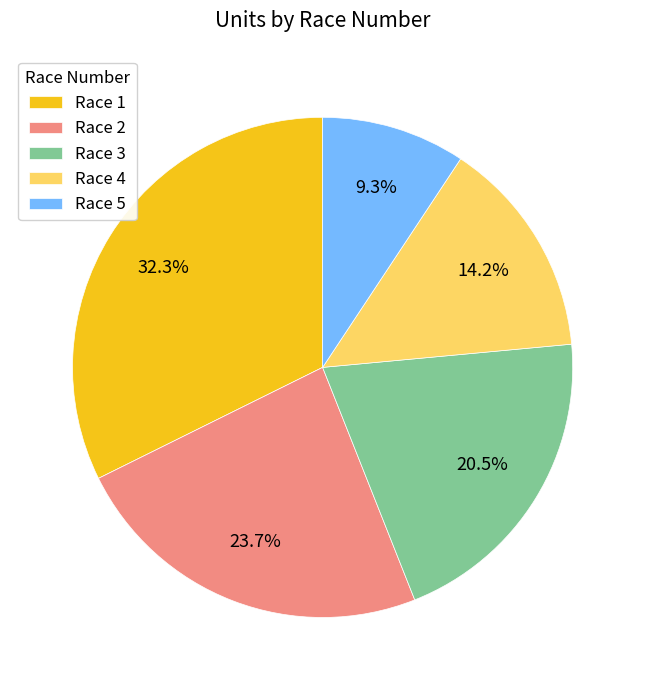

Rank the categories by value from highest to lowest.

Race 1, Race 2, Race 3, Race 4, Race 5